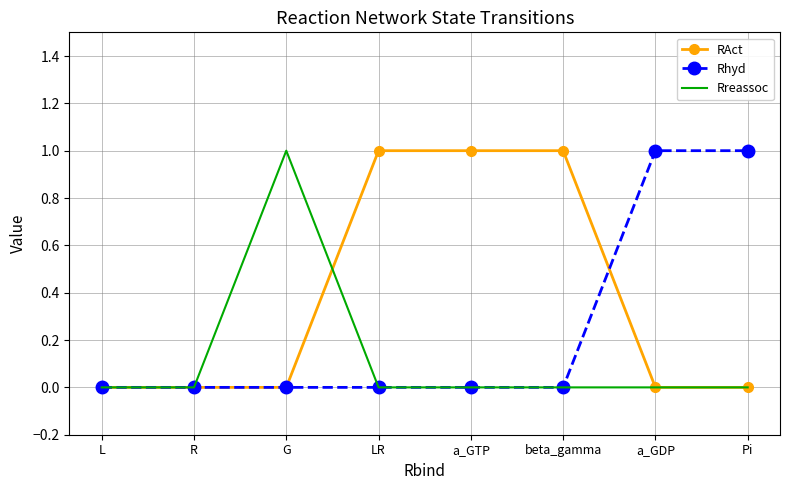

Is the value of RAct at L greater than the value of Rhyd at Pi?

No